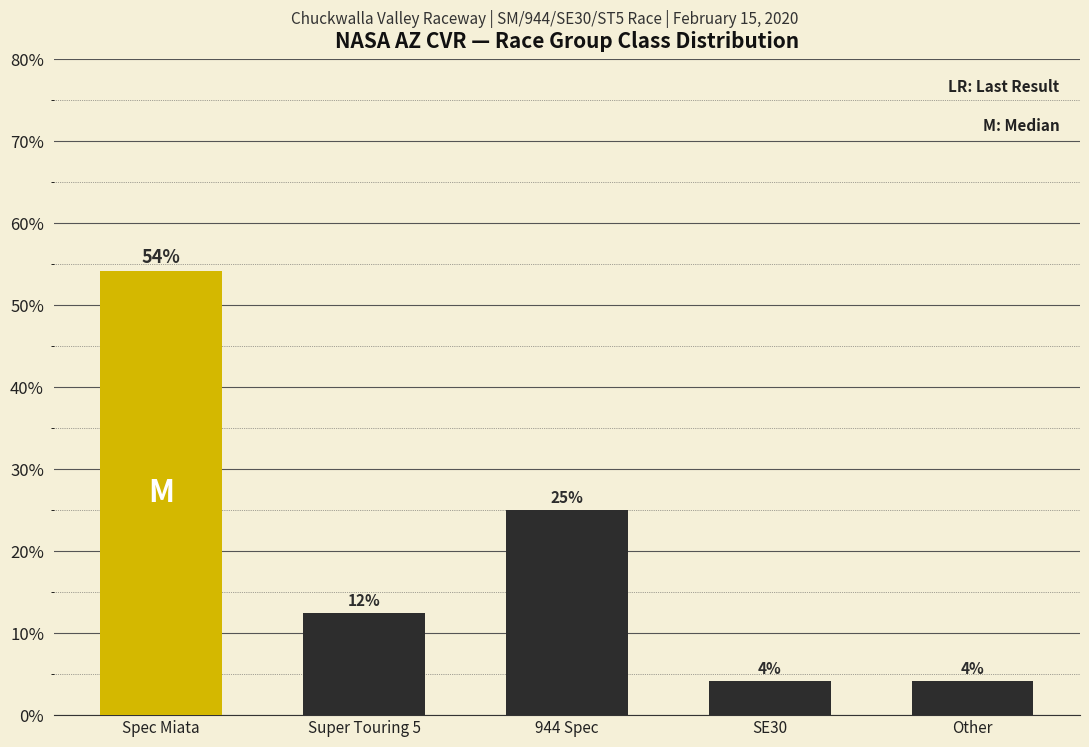

How many bars are there in total?

5